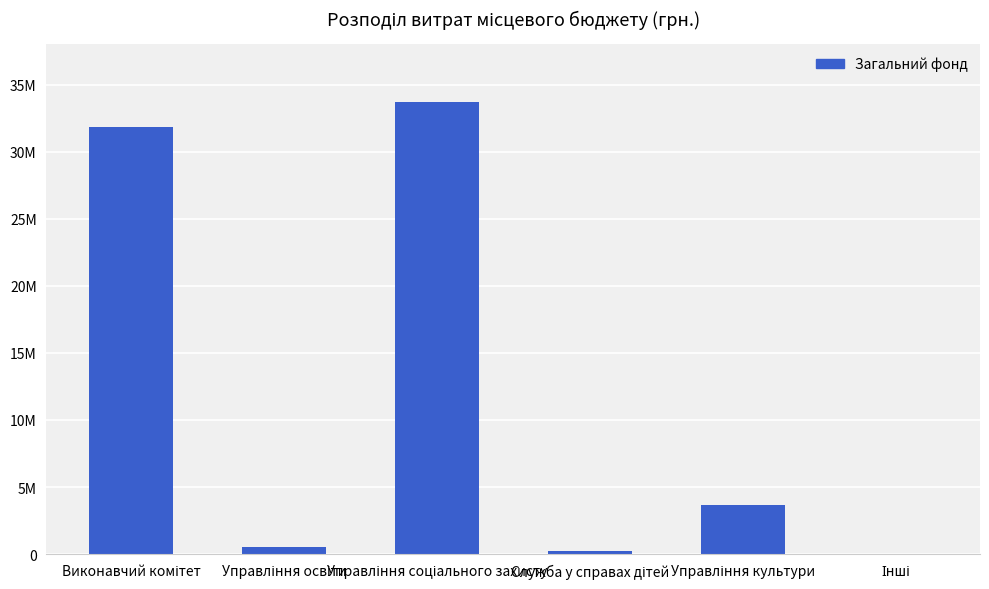

Are the bars horizontal?

No